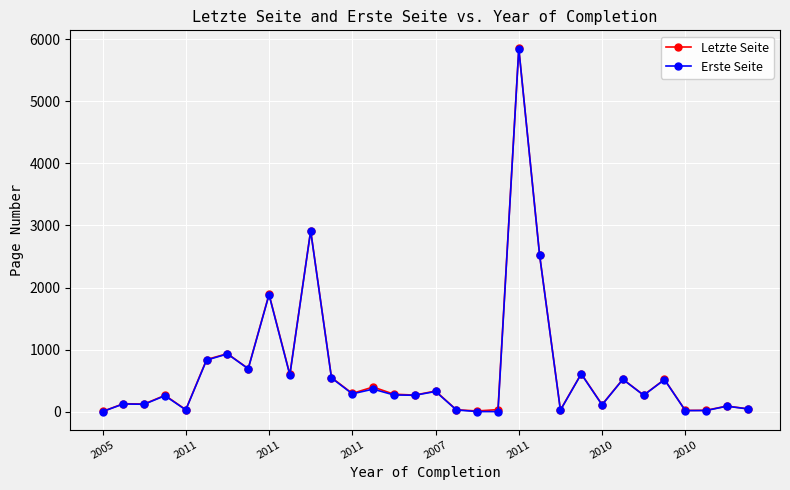

At how many categories does at least one series exceed 1058?

4